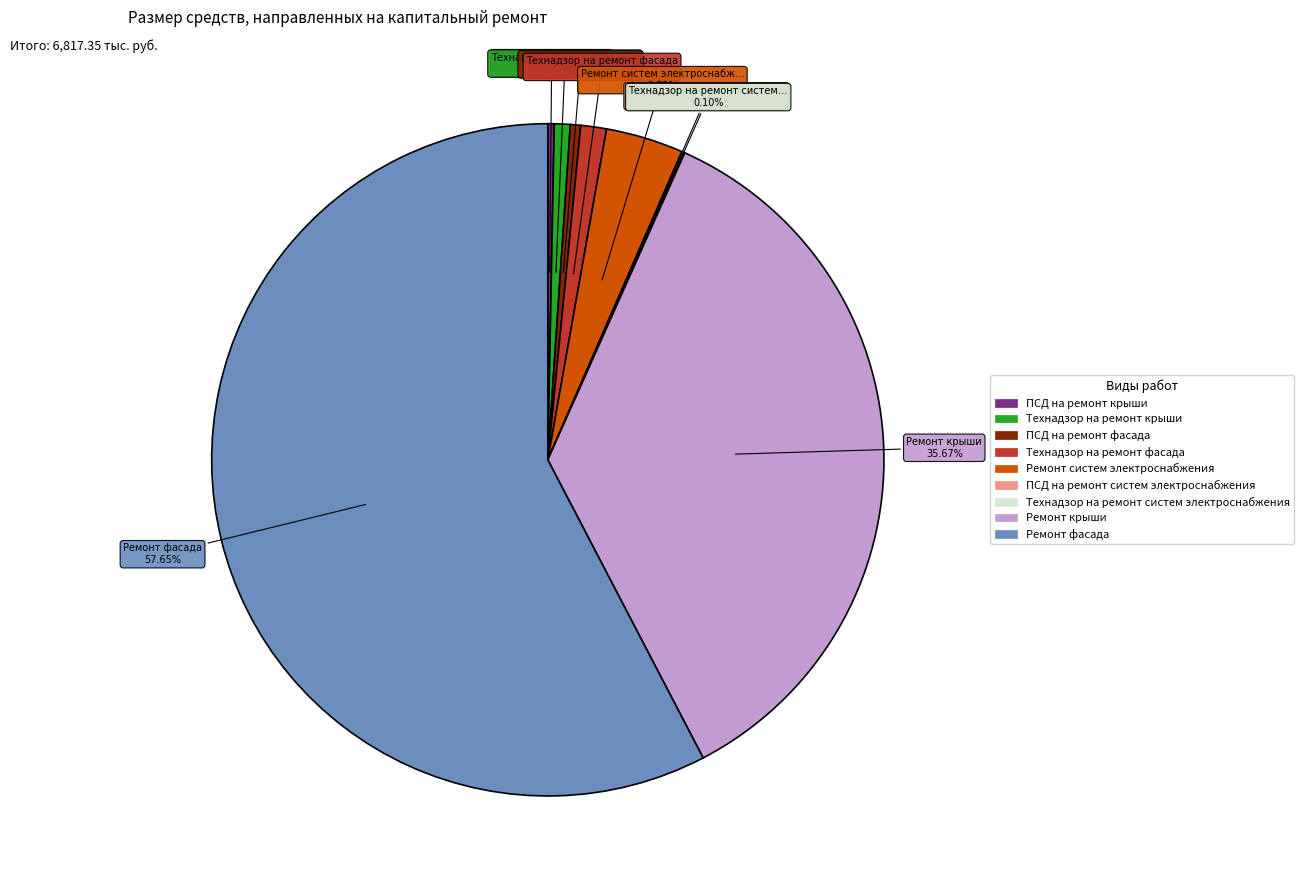

Between Технадзор на ремонт крыши and Ремонт систем электроснабжения, which is larger?

Ремонт систем электроснабжения